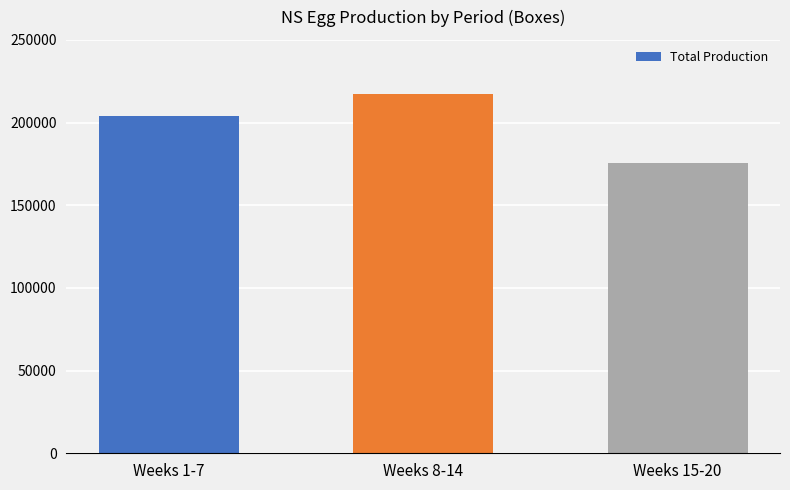

The value at Weeks 1-7 is 135629. True or false?

False